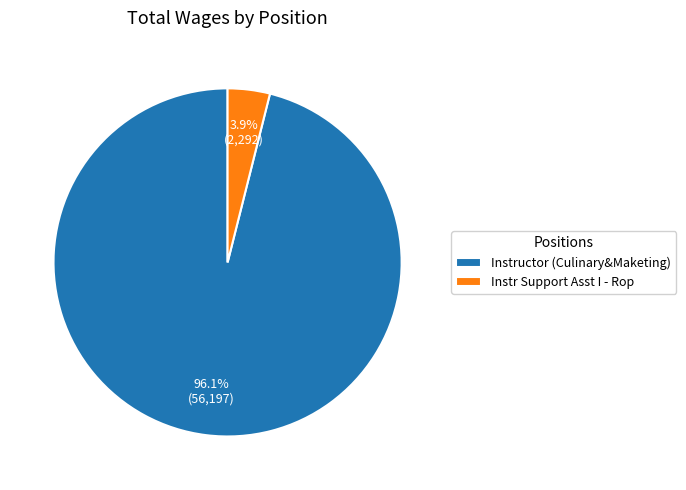

True or false: Instr Support Asst I - Rop accounts for 11% of the total.

False